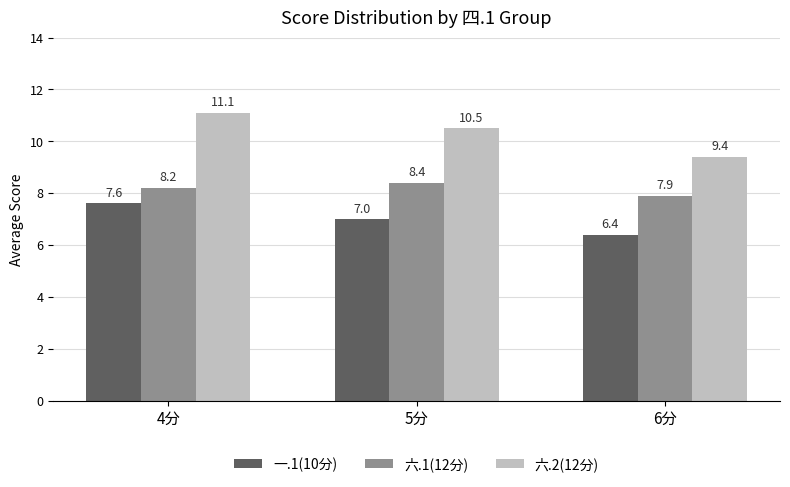

What are all the series names shown in the legend?

一.1(10分), 六.1(12分), 六.2(12分)